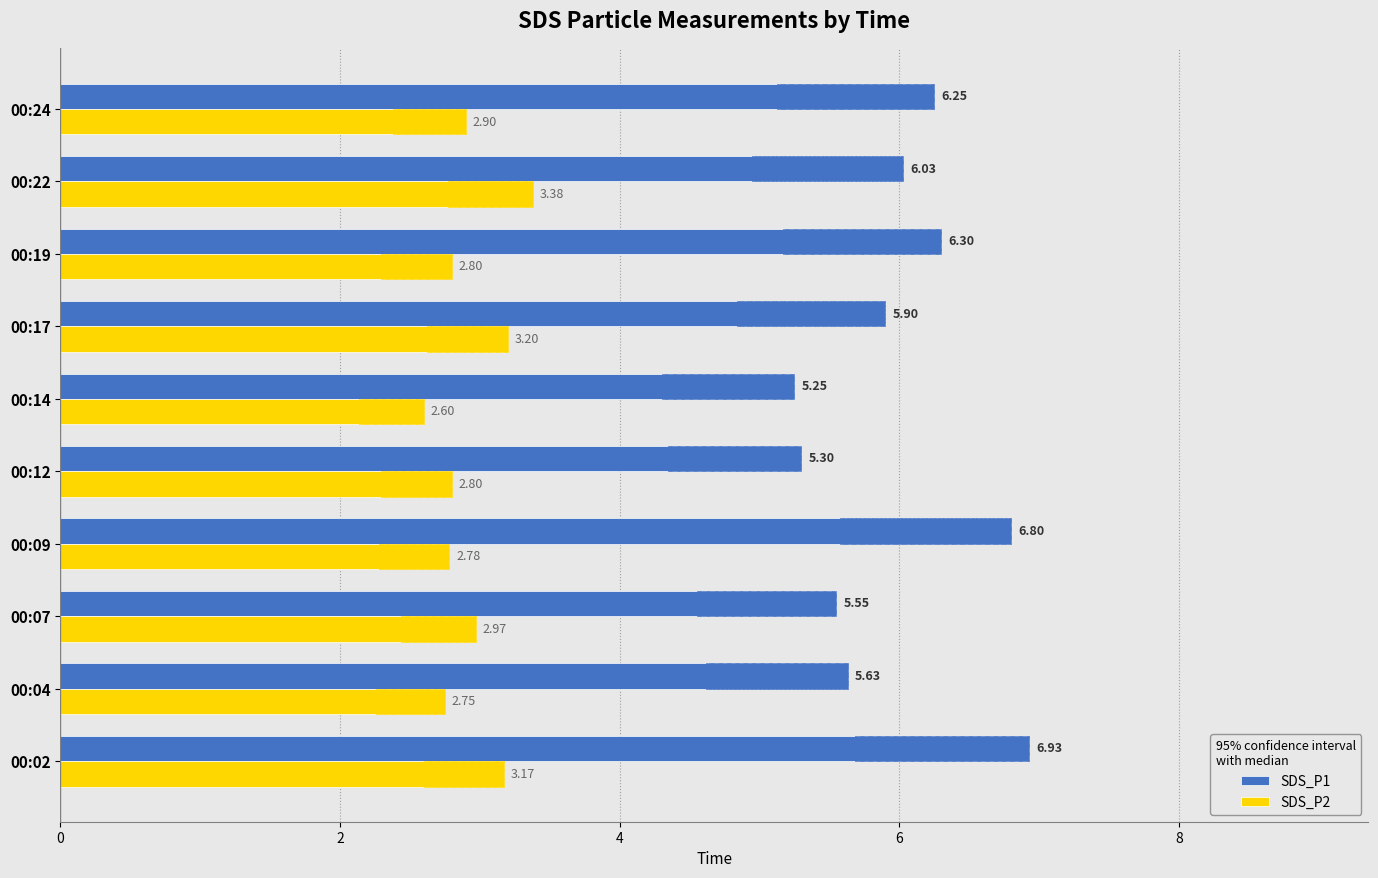

At how many categories does at least one series exceed 3?

10